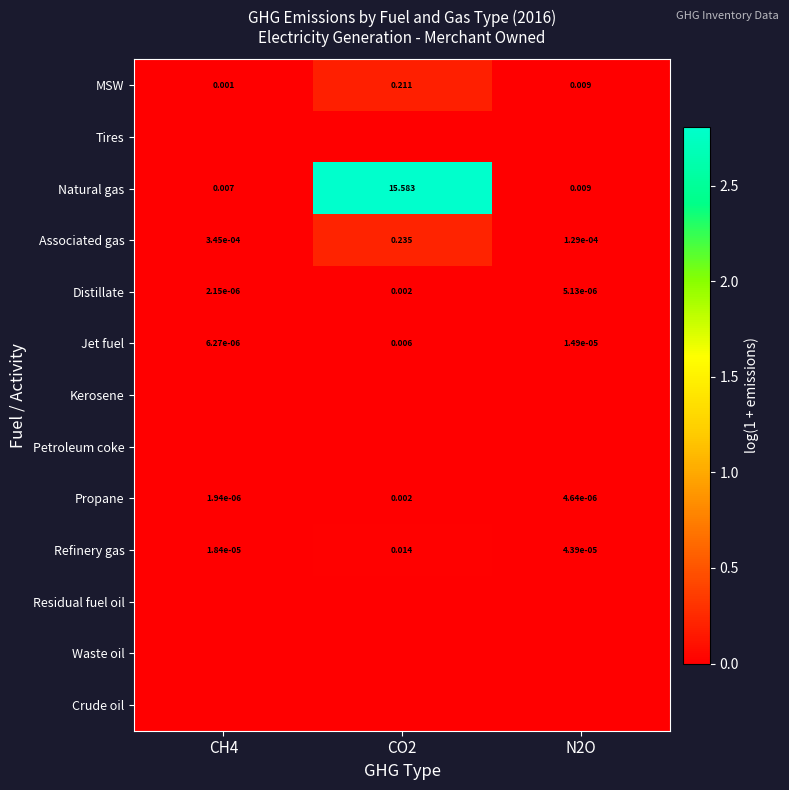

How many distinct data groups are displayed?

13